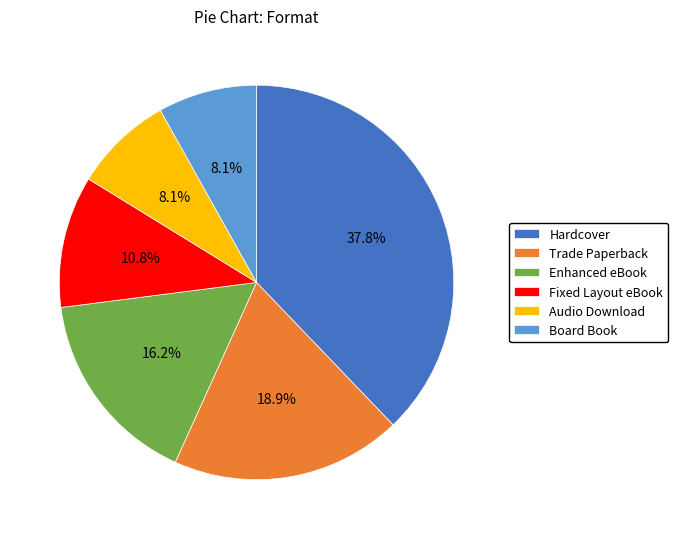

What percentage is the Enhanced eBook slice, to the nearest percent?

16%